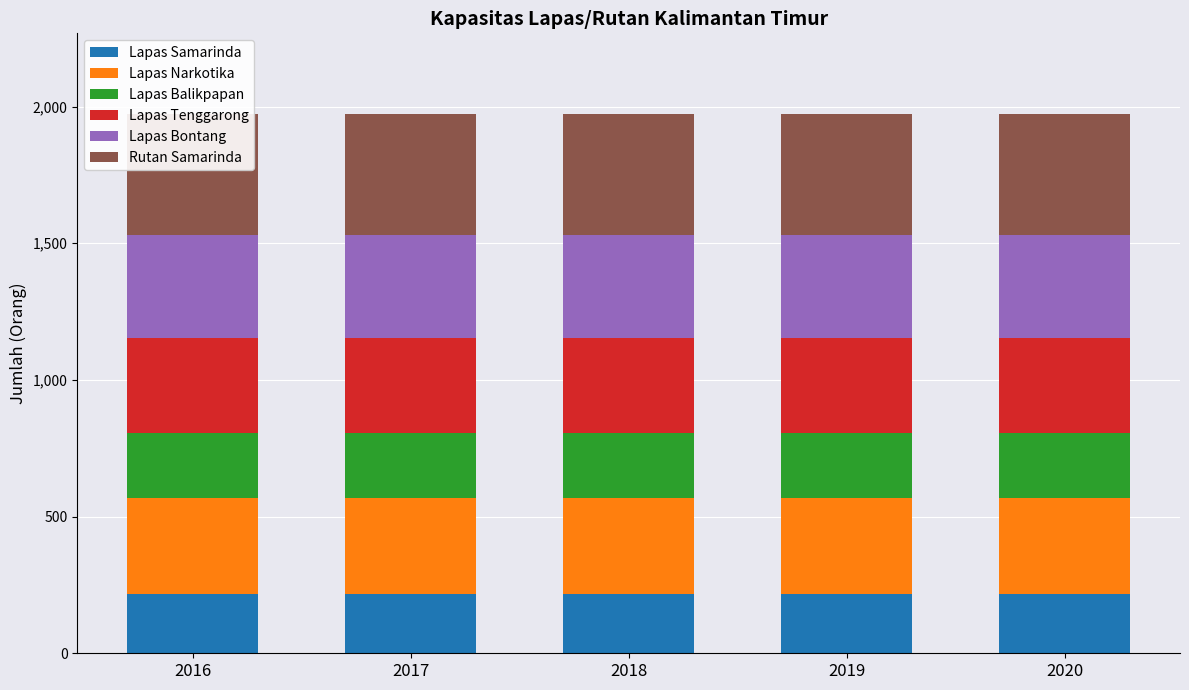

What is the value of the Lapas Tenggarong bar at the 3rd from the left?

350